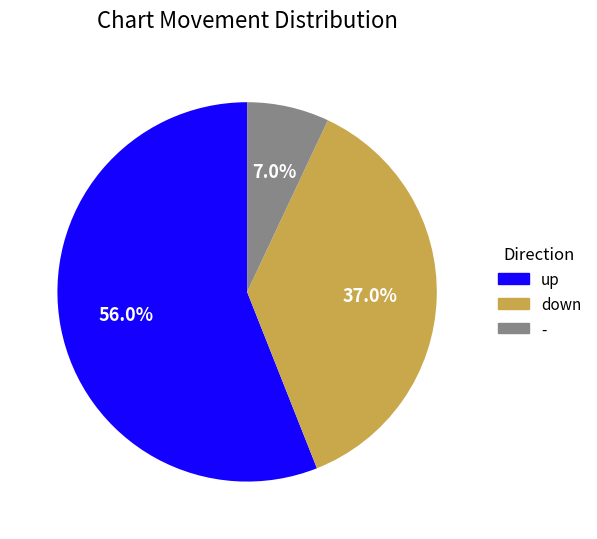

What percentage do - and up together represent?

63.0%